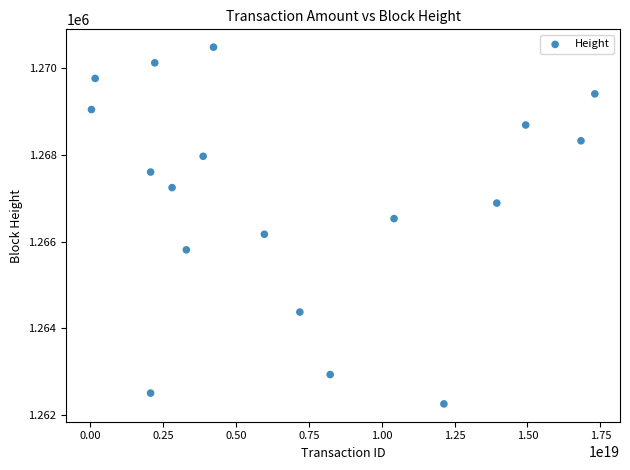

What is the range of Y values (max minus min)?

8235